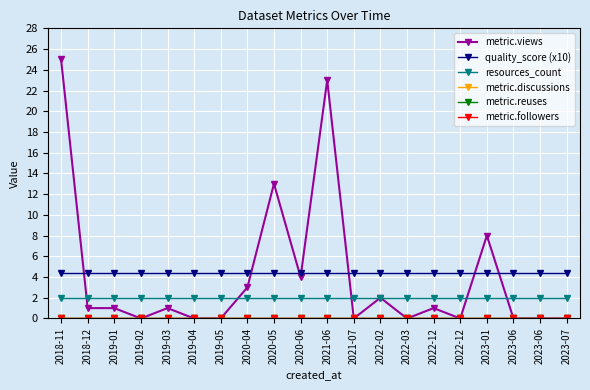

Which category has the lowest value across all series?

2019-02